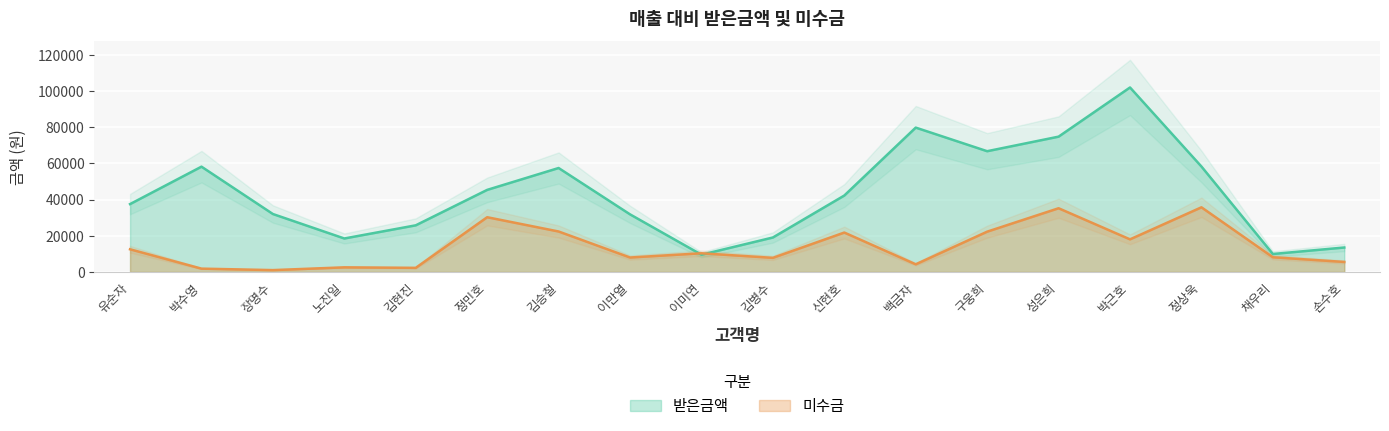

How many intersections are there between 미수금 and 받은금액?

2